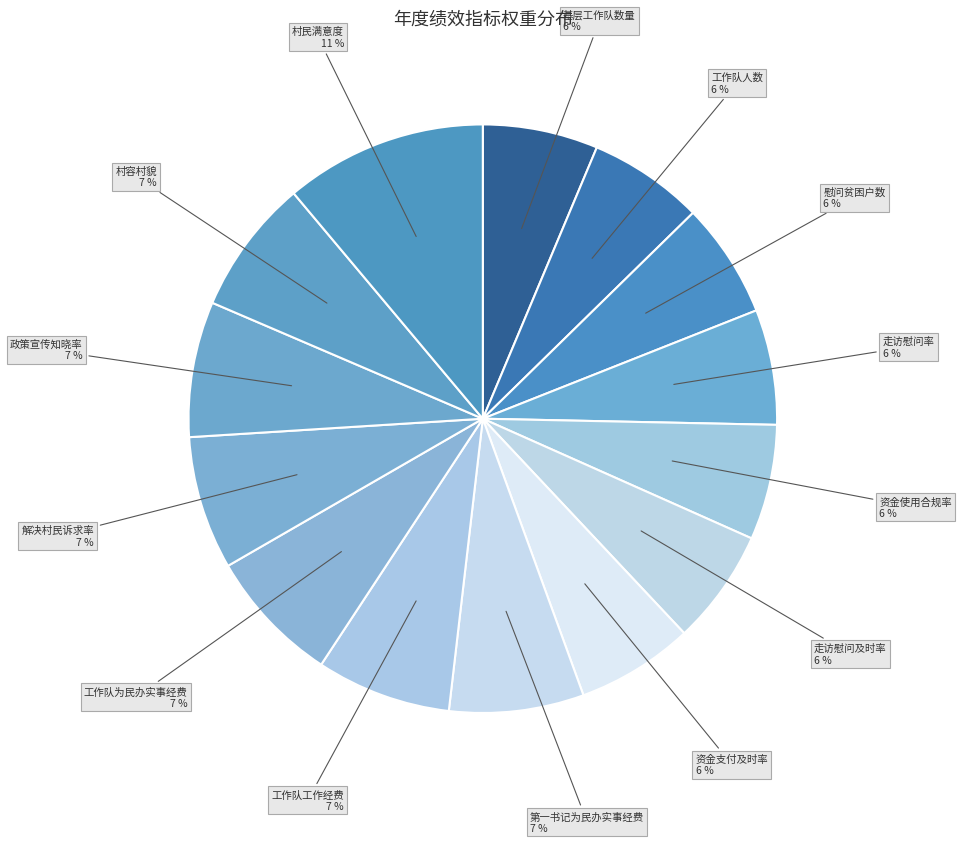

Which slice is the largest?

村民满意度